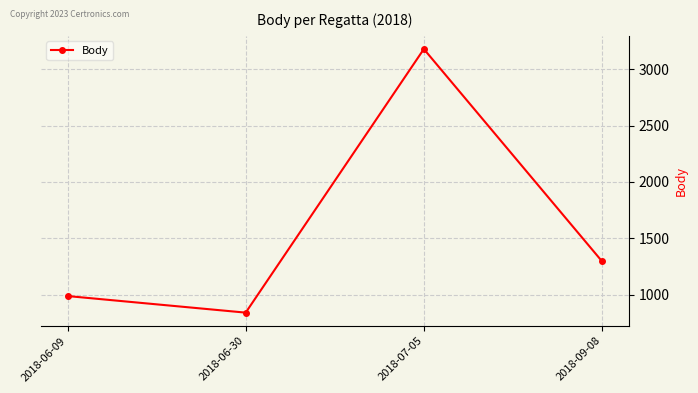

How many lines are shown in the chart?

1